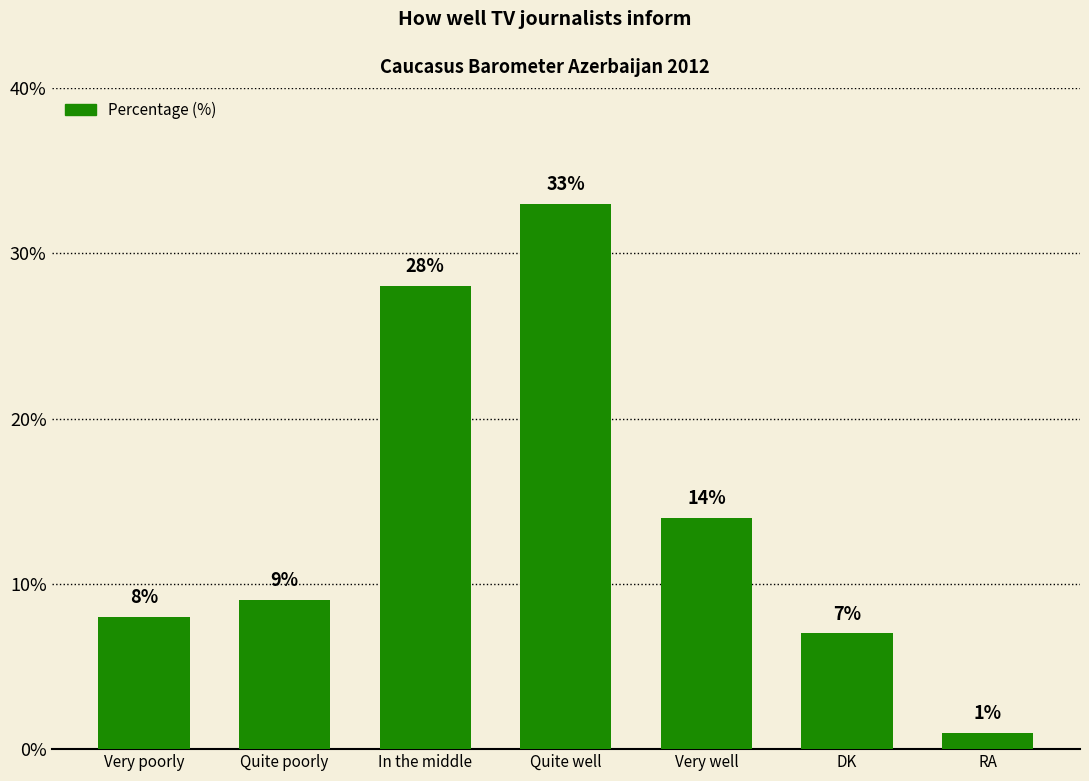

Reading left to right, list all the values displayed in this chart.

Very poorly=8	Quite poorly=9	In the middle=28	Quite well=33	Very well=14	DK=7	RA=1